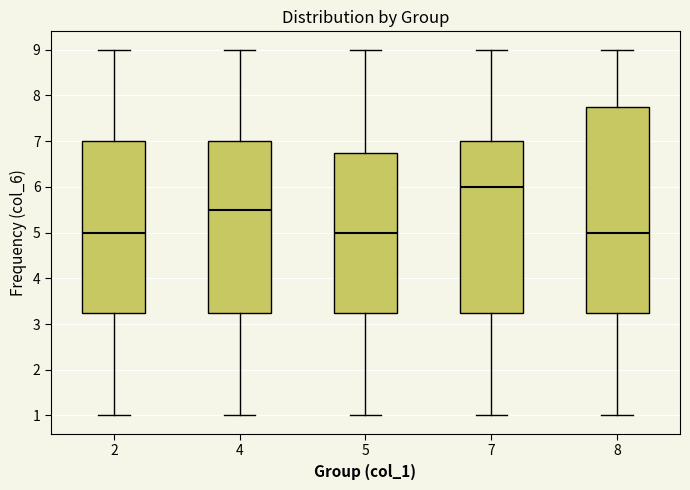

Reading left to right, transcribe this box plot: for each box, give where its median line is, the range the box spans, and where its two whiskers end, as read against the y-axis. The values are not printed on the chart, so give them approximately, as read against the axis.

2: median 5.0, box 3.3 to 7.0, whiskers 1.0 to 9.0
4: median 5.5, box 3.3 to 7.0, whiskers 1.0 to 9.0
5: median 5.0, box 3.3 to 6.8, whiskers 1.0 to 9.0
7: median 6.0, box 3.3 to 7.0, whiskers 1.0 to 9.0
8: median 5.0, box 3.3 to 7.8, whiskers 1.0 to 9.0